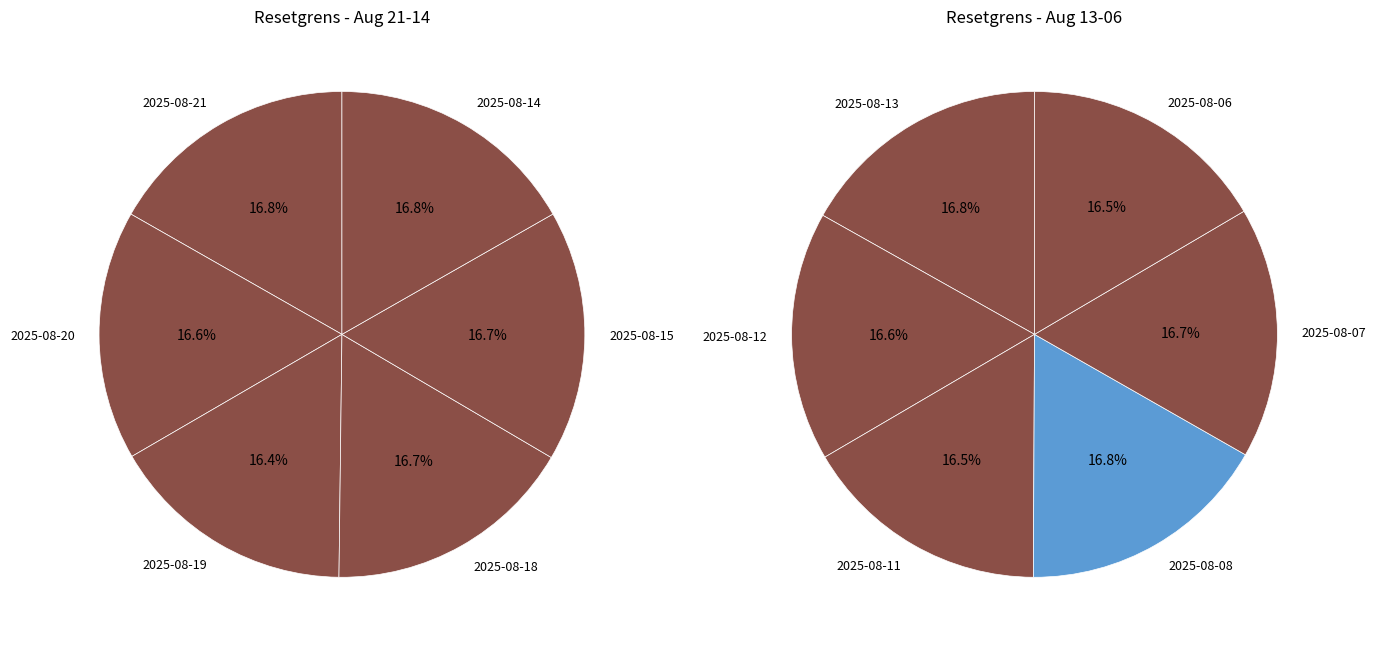

How many slices are in this pie chart?

12